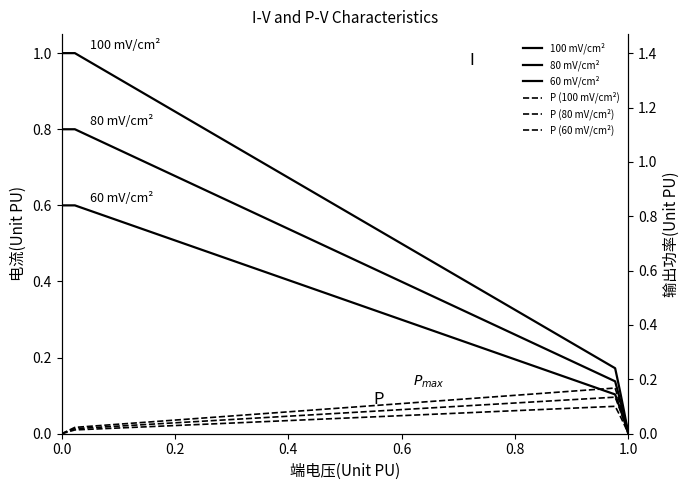

Which series has the largest total across all categories?

100 mV/cm²